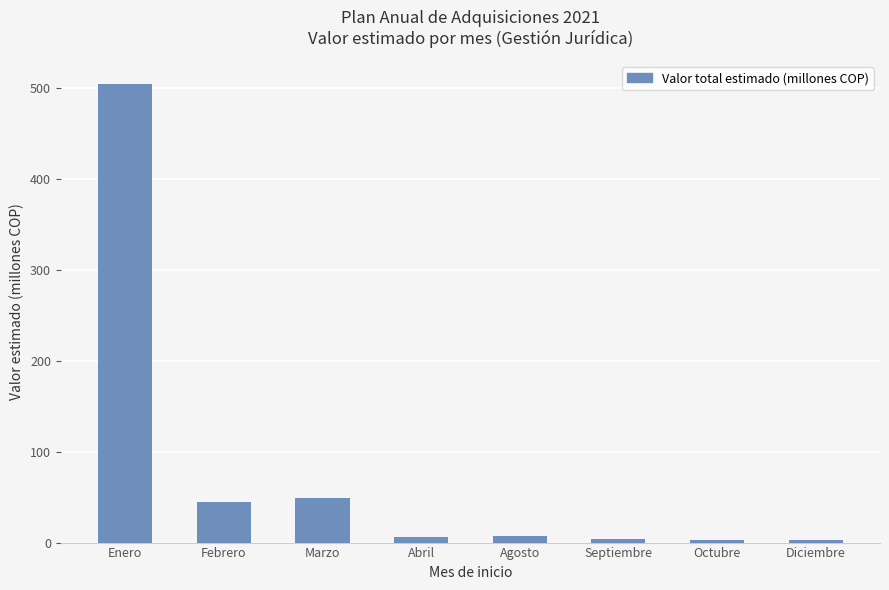

The value at Diciembre is 2.7. True or false?

True